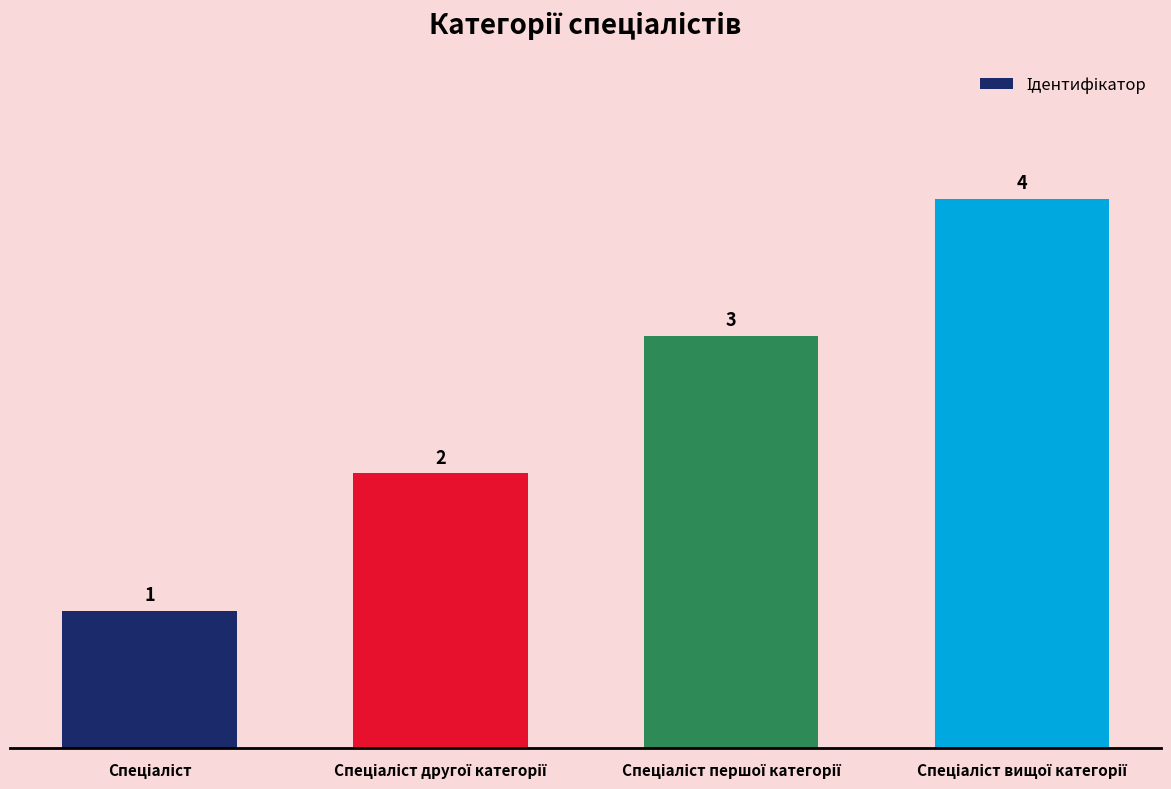

What is the difference between the maximum and minimum values?

3